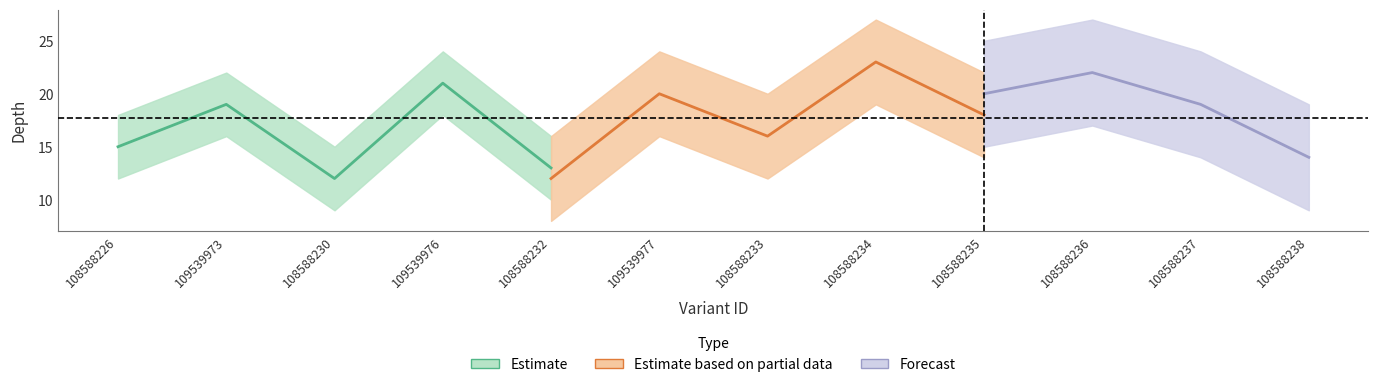

What is the label of the 5th point from the right?

108588234